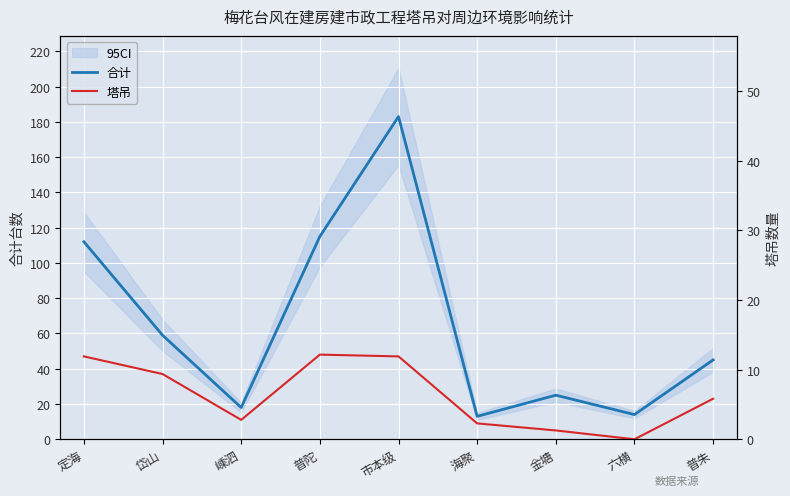

Is it true that 塔吊 equals 37 at 岱山?

True